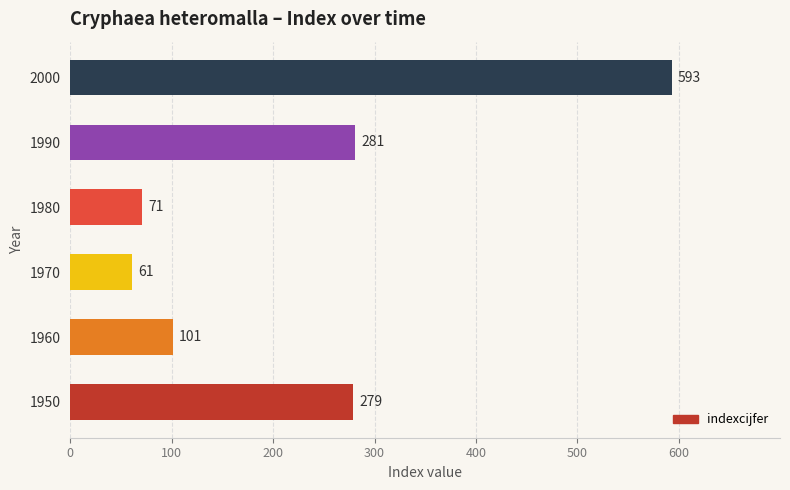

What is the change in value from 1960 to 2000?

+492